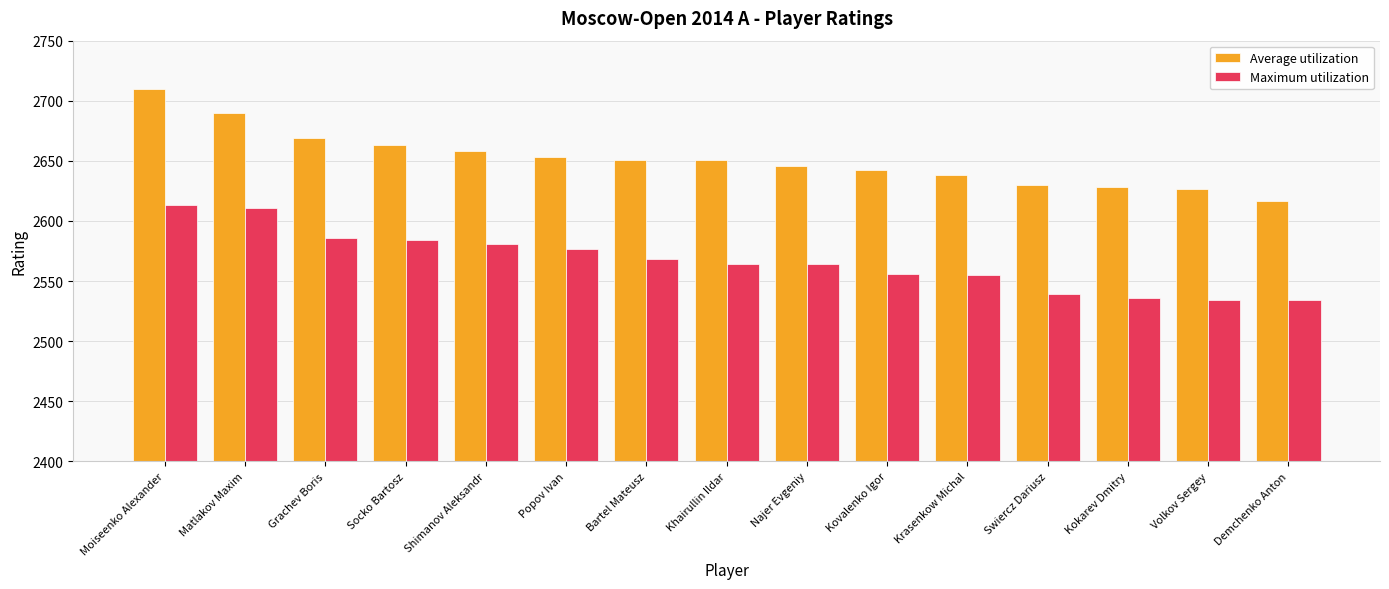

How many bars are there in total?

30